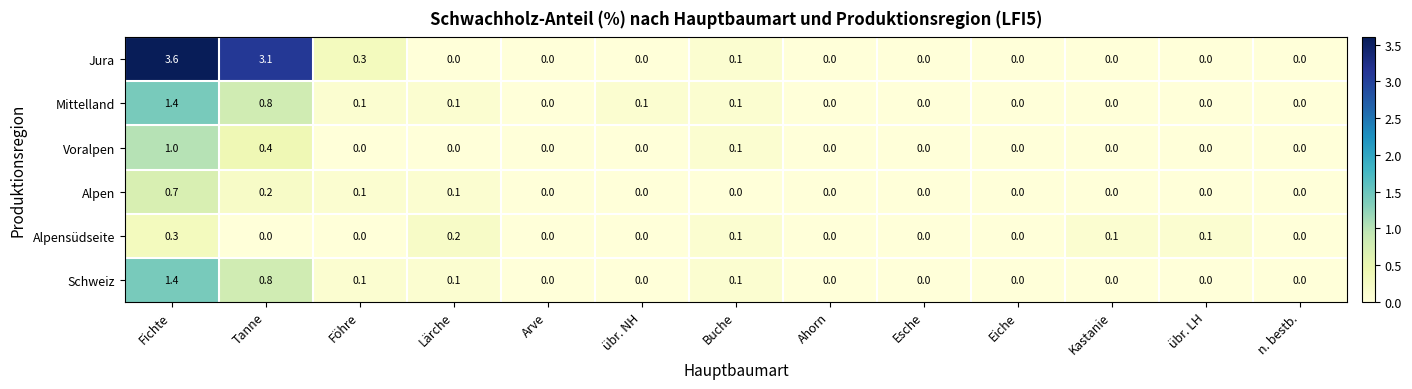

What is the difference between the maximum and minimum values in the Alpensüdseite series?

0.3